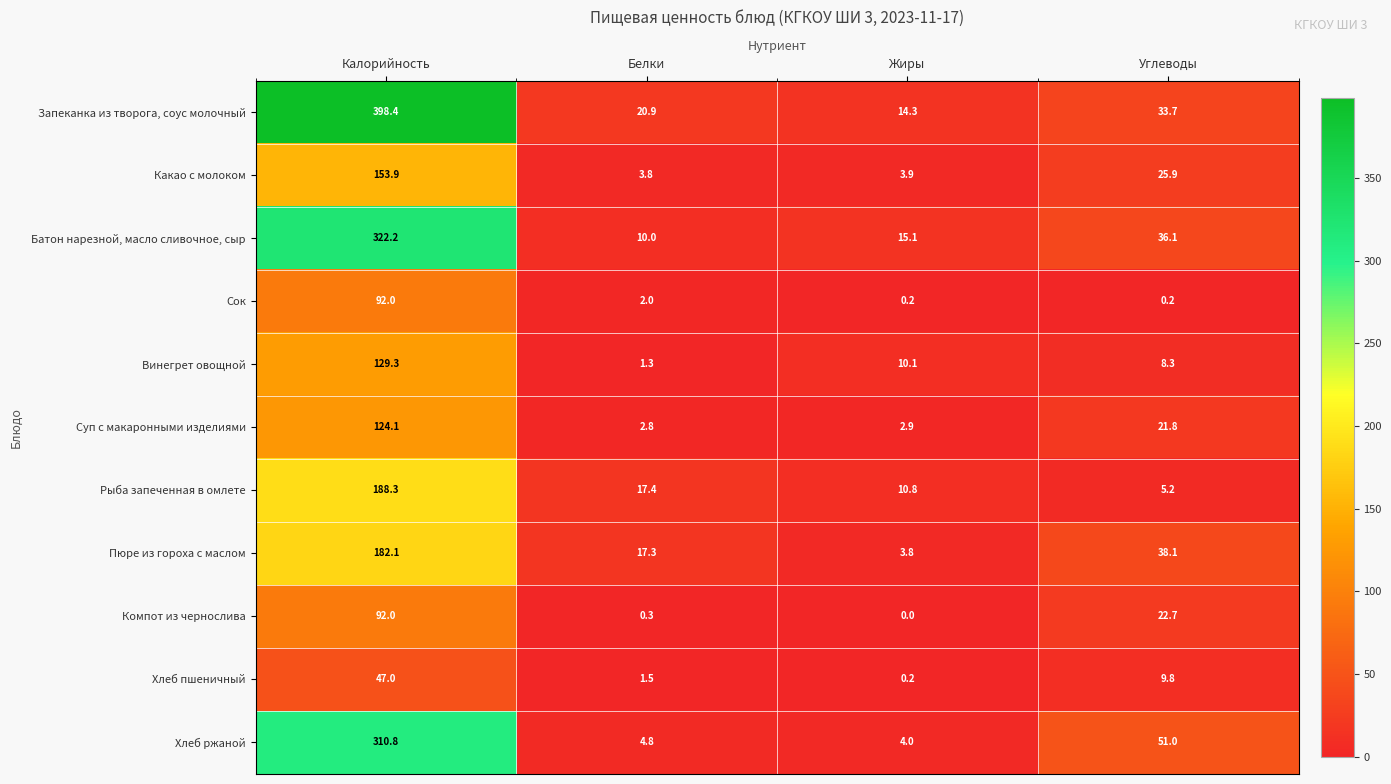

At which category is the sum across all series the highest?

Калорийность